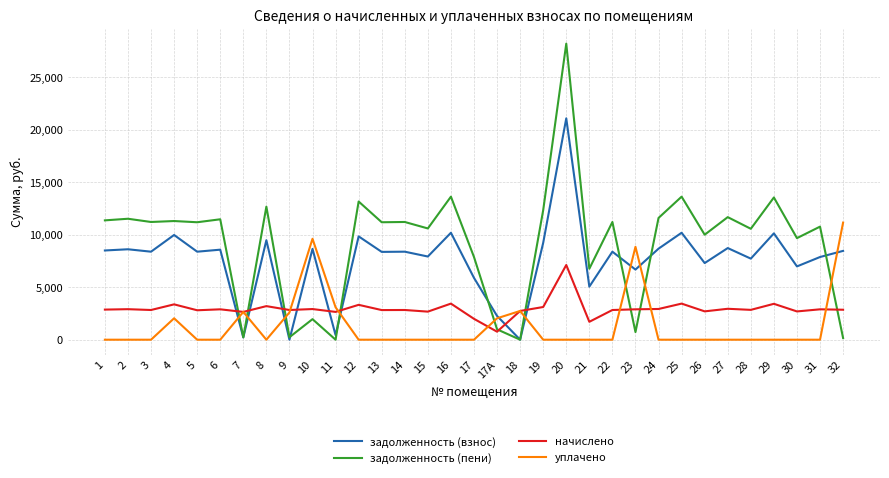

The value of задолженность (взнос) at 2 is 8620.8. True or false?

True